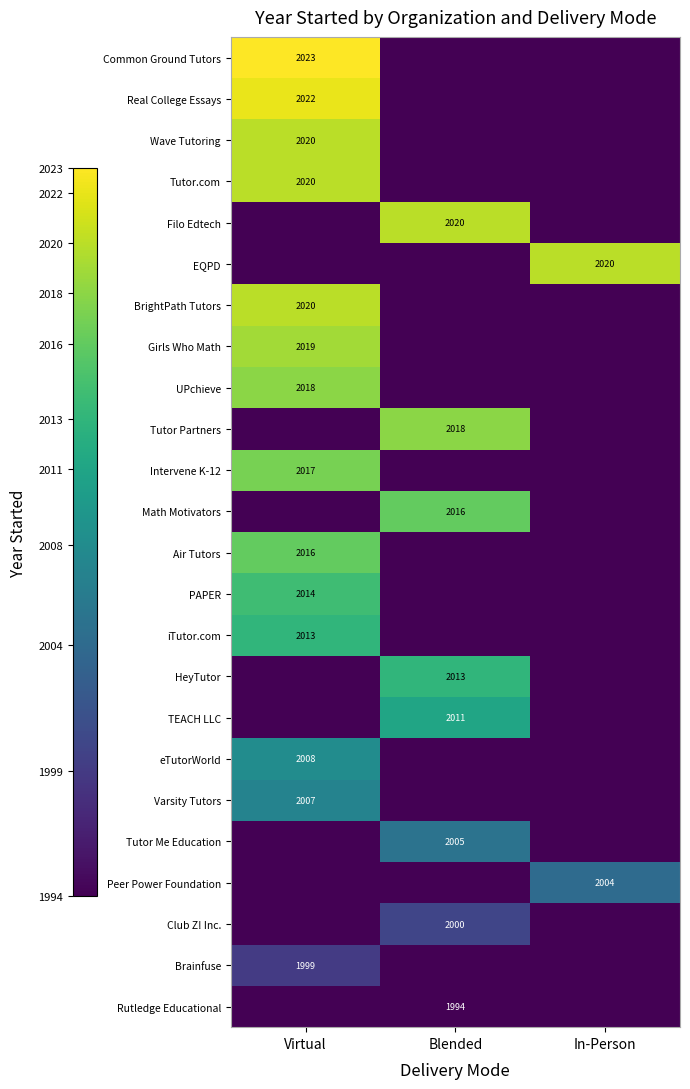

True or false: iTutor.com has a value of 2013 at Virtual.

True